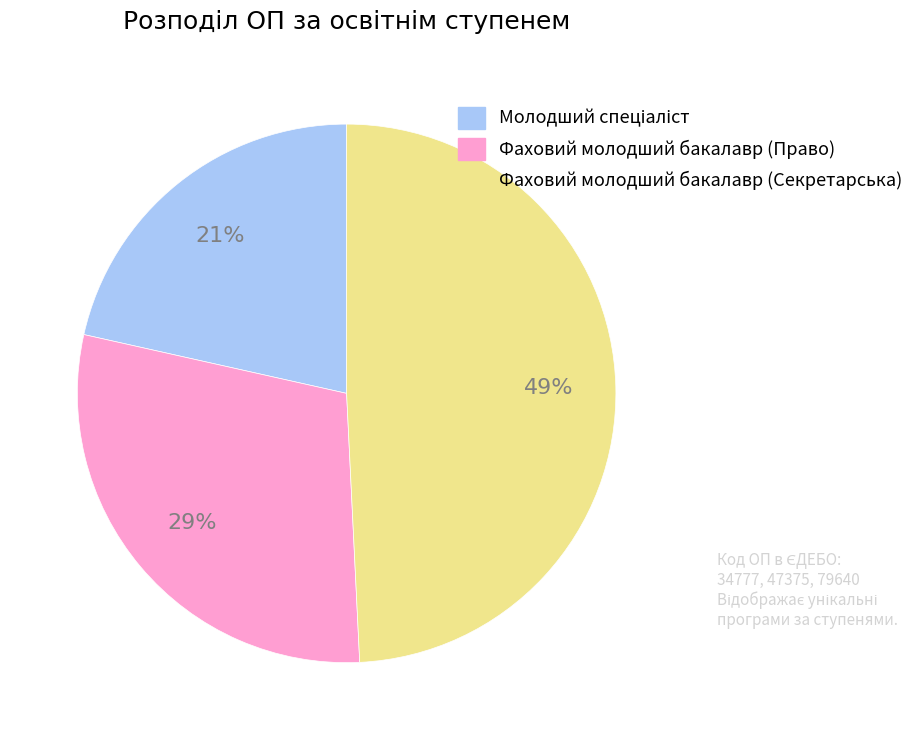

Does any single category account for the majority?

No